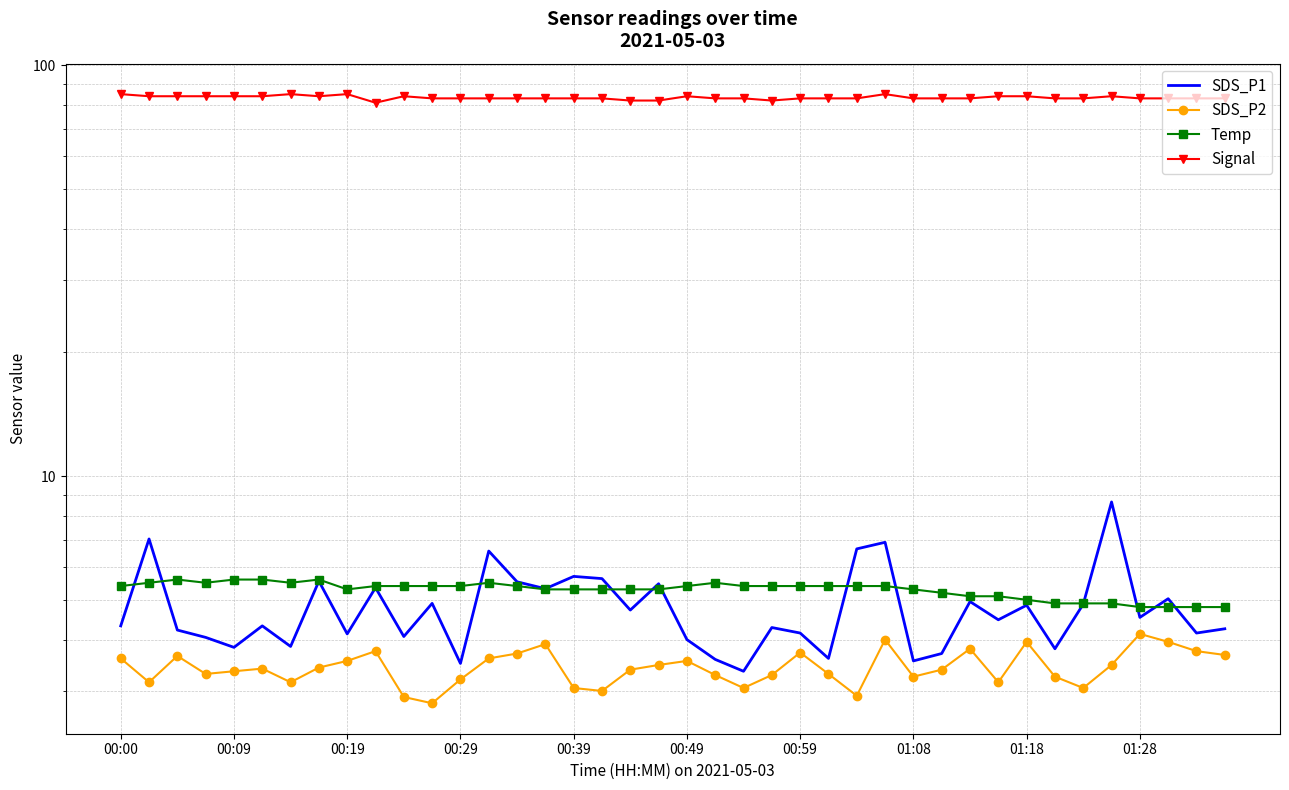

What is the value of the Temp point at the 23rd from the left?

5.4